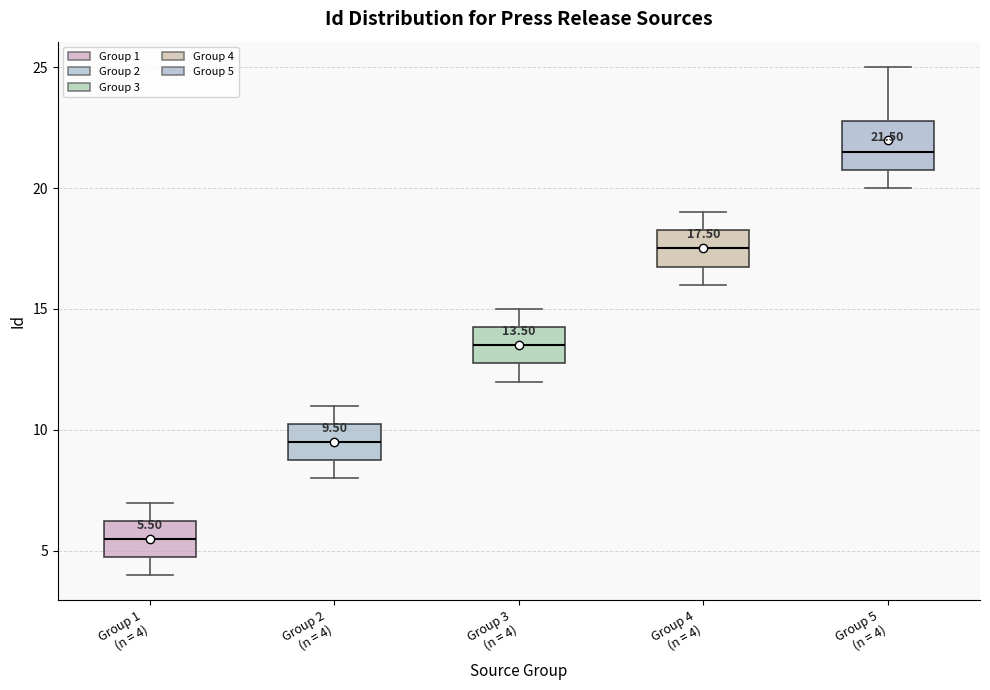

Which box is the tallest, from its lower edge to its upper edge?

Group 5 (n = 4)